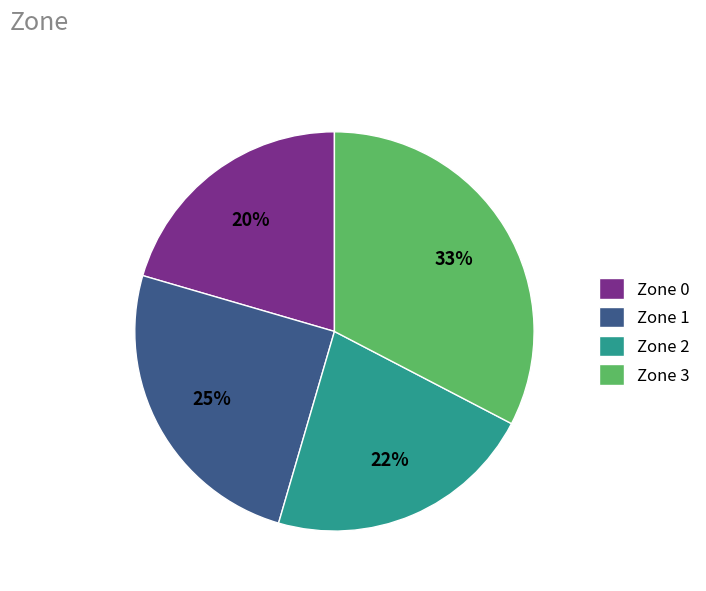

Is the sum of Zone 3 and Zone 0 greater than half?

Yes